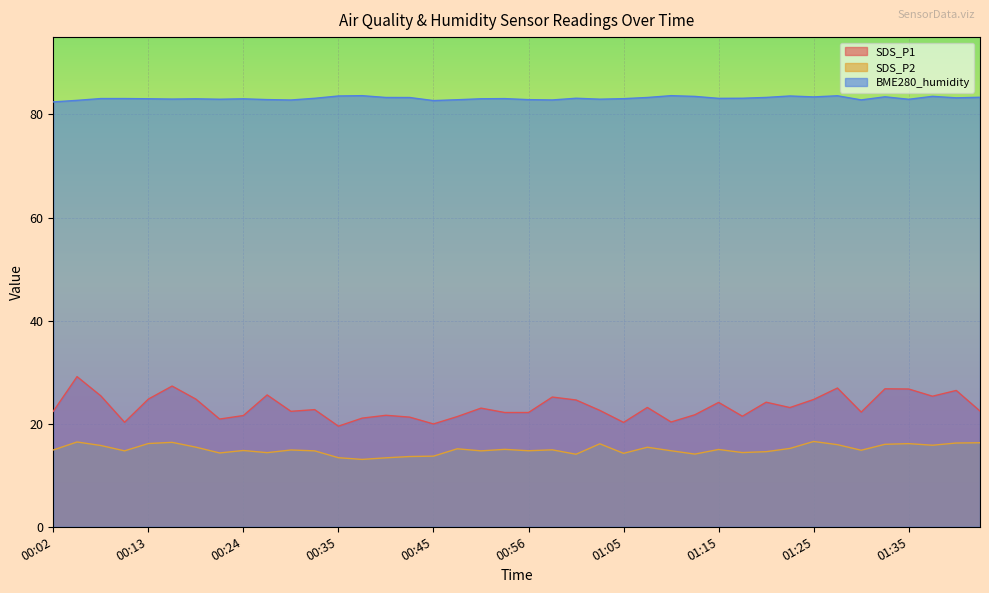

The BME280_humidity series shows 34.4 at 00:53. True or false?

False